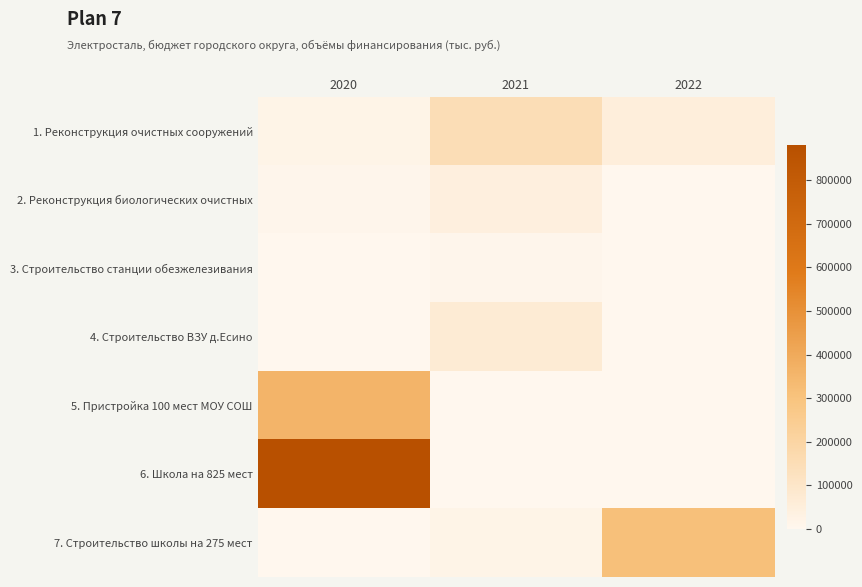

List the series in order of their peak value, lowest first.

3. Строительство станции обезжелезивания, 2. Реконструкция биологических очистных, 4. Строительство ВЗУ д.Есино, 1. Реконструкция очистных сооружений, 7. Строительство школы на 275 мест, 5. Пристройка 100 мест МОУ СОШ, 6. Школа на 825 мест